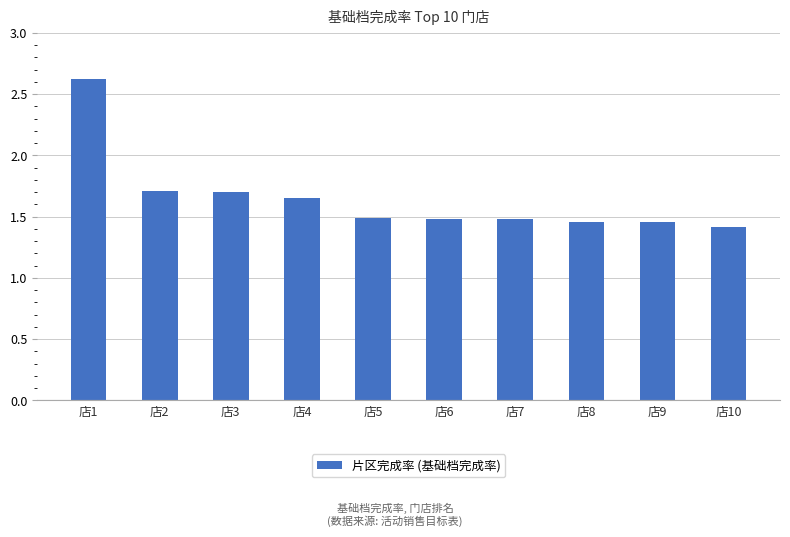

Which label corresponds to the largest value in the chart?

店1